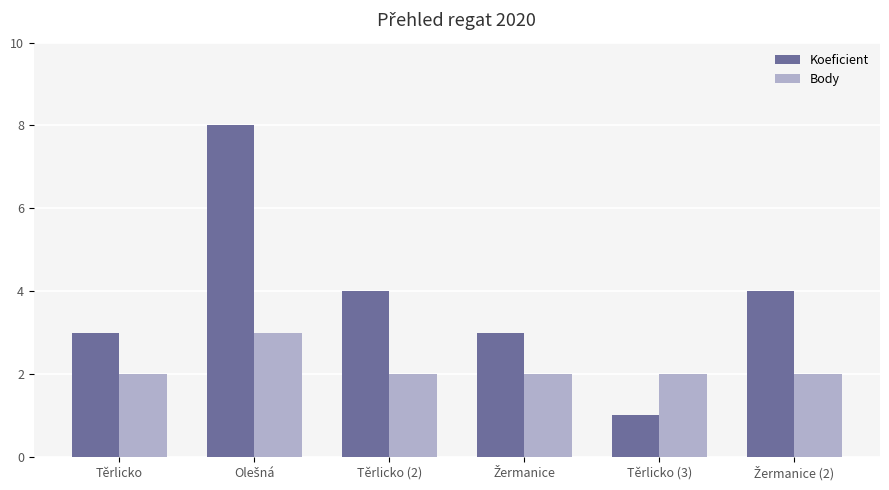

Are the bars horizontal?

No